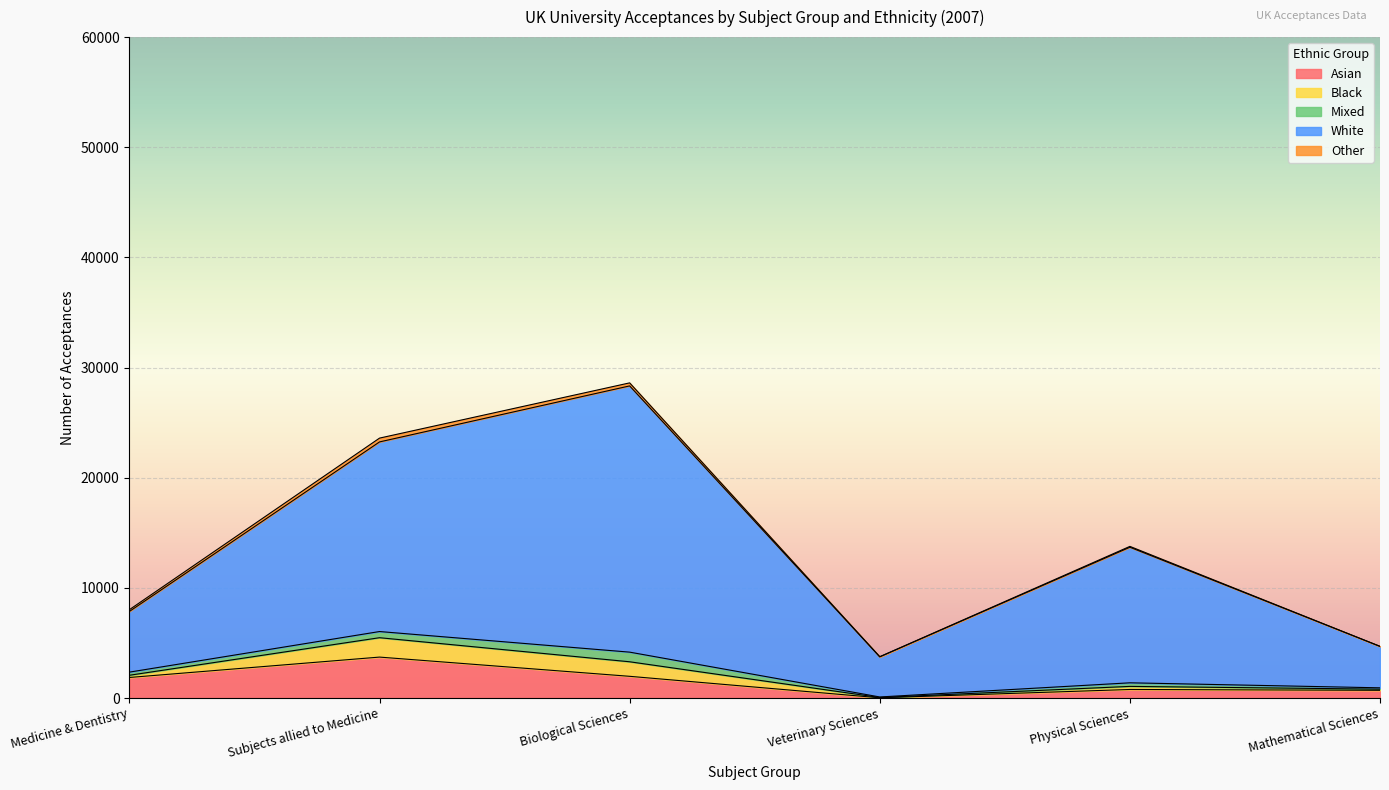

How many lines are shown in the chart?

5